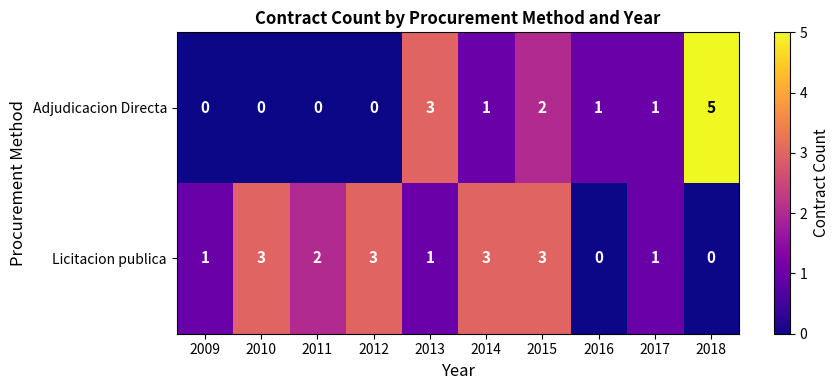

Count the number of categories in the chart.

10